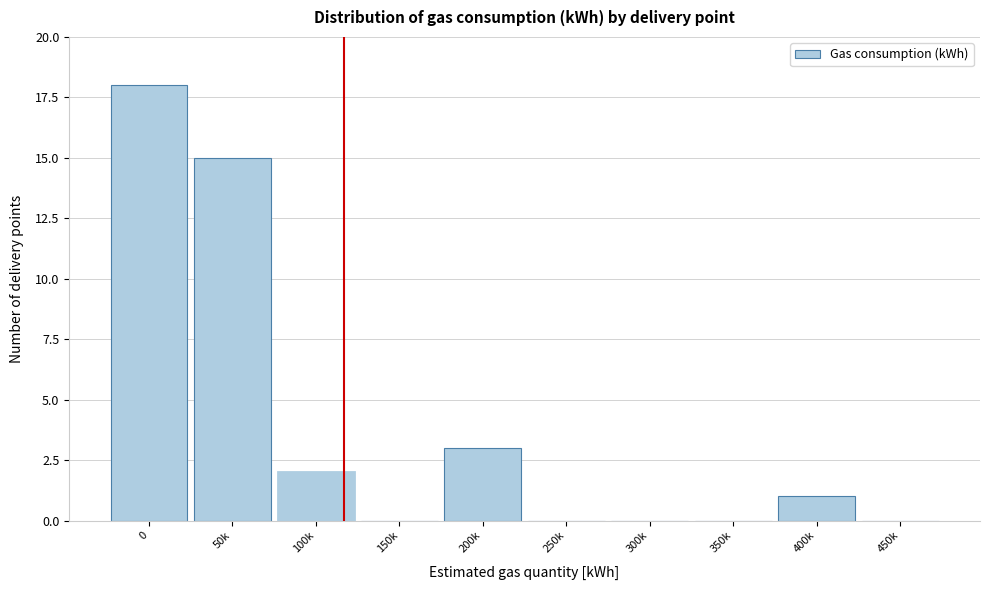

Reading left to right, list all the values displayed in this chart.

0=18	50k=15	100k=2	150k=0	200k=3	250k=0	300k=0	350k=0	400k=1	450k=0